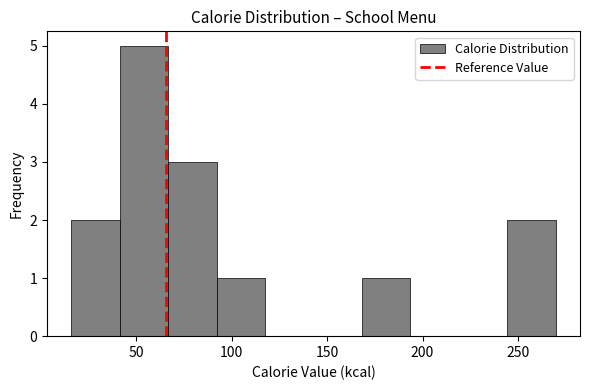

Reading left to right, list every bar in this chart as the range it spans on the x-axis followed by its height. Neither the bar edges nor the heights are printed on the chart, so give them approximately, as read against the axes.

15 to 40: 2
40 to 65: 5
65 to 90: 3
90 to 115: 1
115 to 145: 0
145 to 170: 0
170 to 195: 1
195 to 220: 0
220 to 245: 0
245 to 270: 2